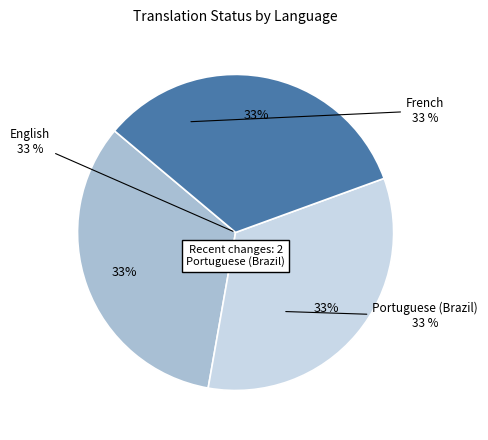

How many slices are in this pie chart?

3